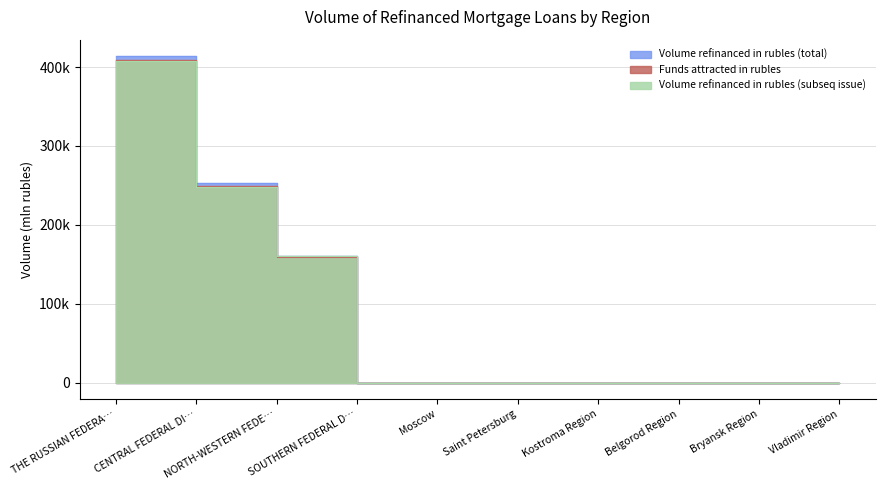

True or false: Volume refinanced in rubles (total) and Funds attracted in rubles intersect in this chart.

False